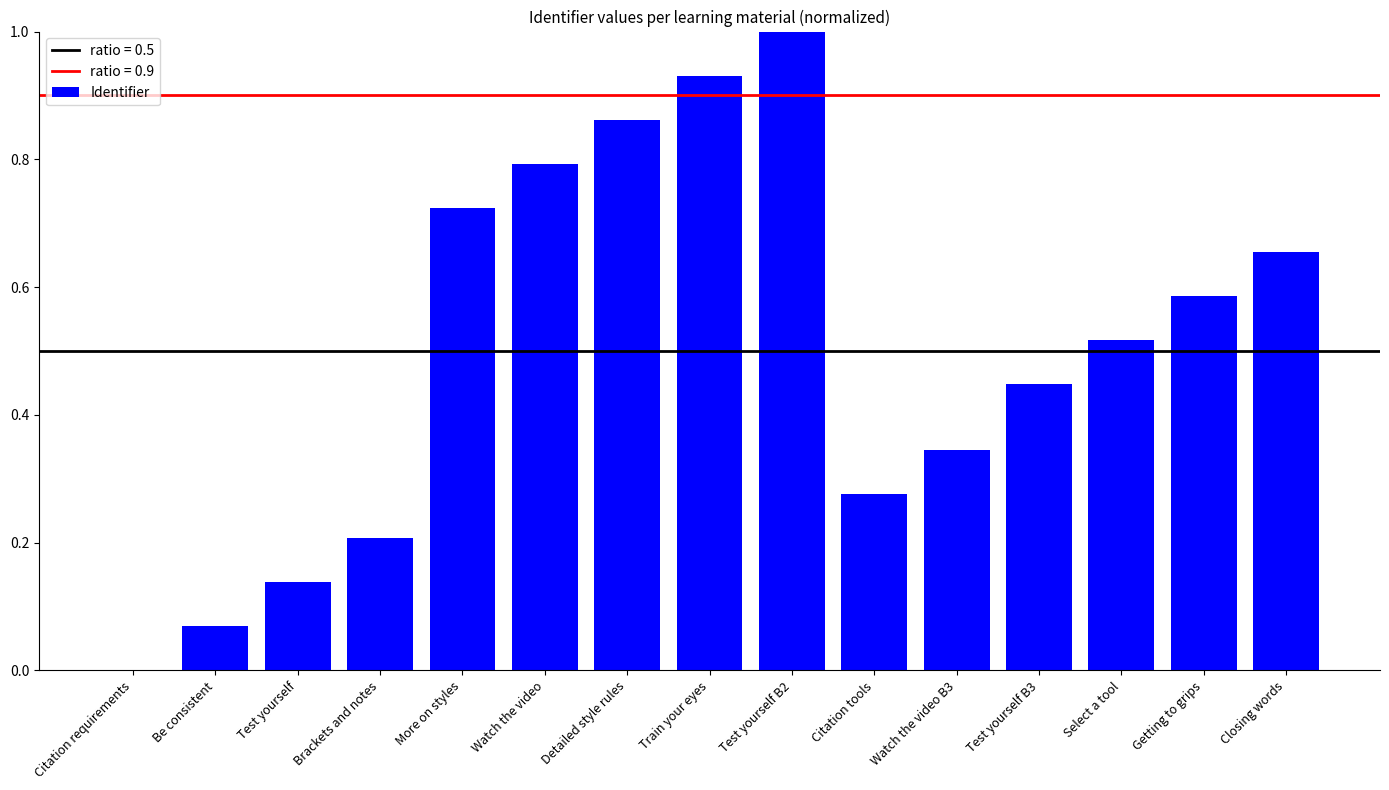

How many distinct data groups are displayed?

1